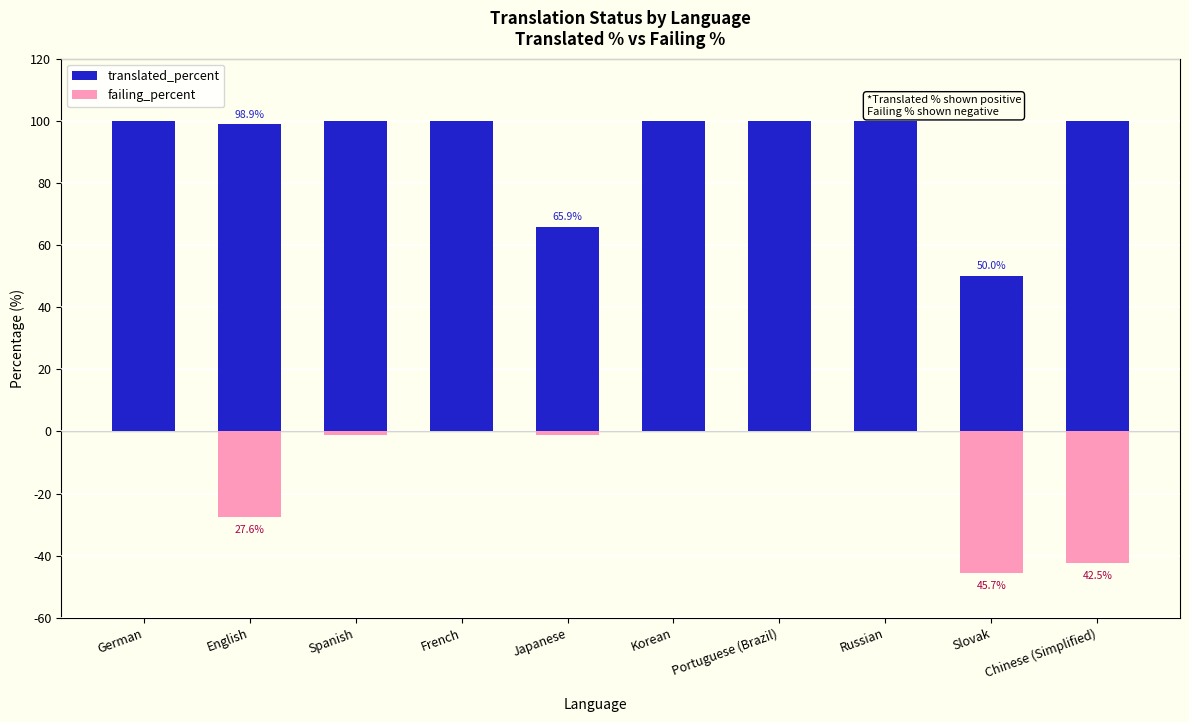

At which label is translated_percent closest to 75?

Japanese